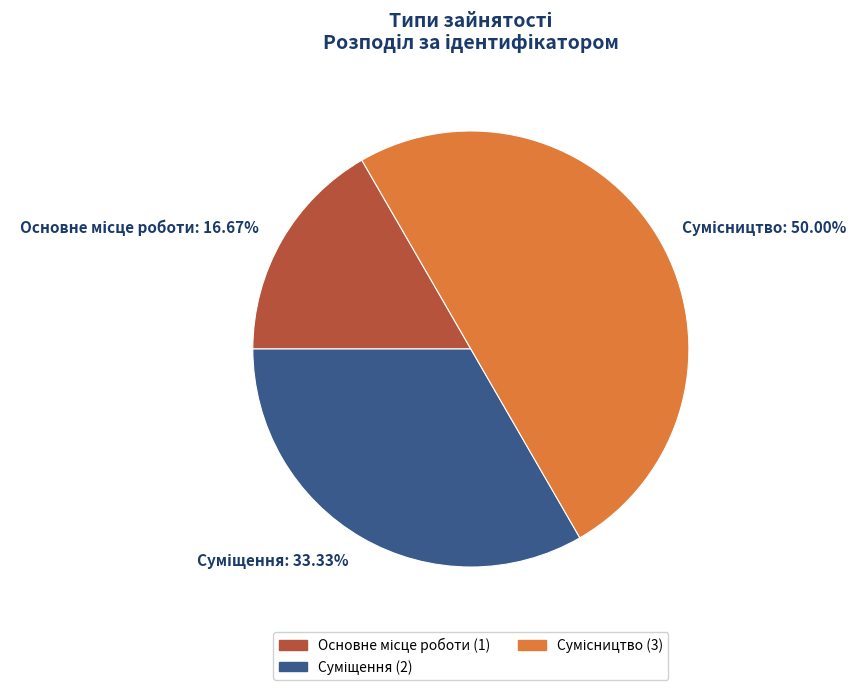

To the nearest percent, what portion does Суміщення represent?

33%